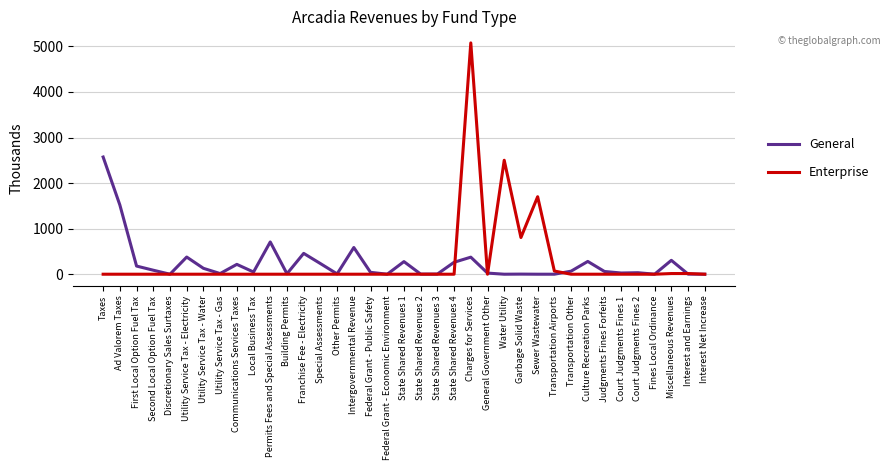

What is the difference between the second highest and minimum values in the Enterprise series?

2500.9